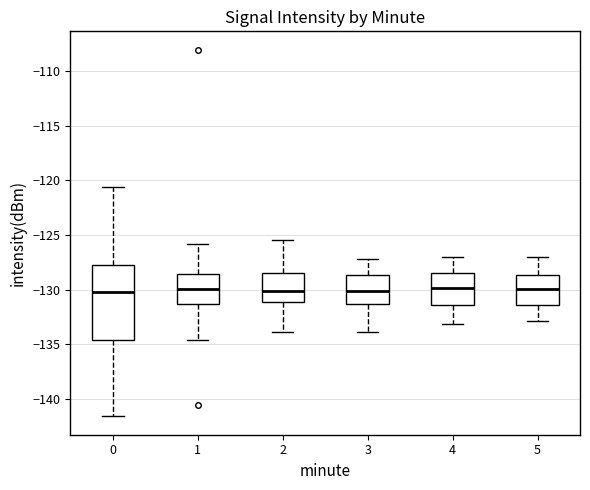

Reading left to right, transcribe this box plot: for each box, give where its median line is, the range the box spans, and where its two whiskers end, as read against the y-axis. The values are not printed on the chart, so give them approximately, as read against the axis.

0: median -130.5, box -134.5 to -128.0, whiskers -141.5 to -120.5
1: median -130.0, box -131.5 to -128.5, whiskers -134.5 to -126.0
2: median -130.0, box -131.0 to -128.5, whiskers -134.0 to -125.5
3: median -130.0, box -131.5 to -128.5, whiskers -134.0 to -127.0
4: median -130.0, box -131.5 to -128.5, whiskers -133.0 to -127.0
5: median -130.0, box -131.5 to -128.5, whiskers -133.0 to -127.0